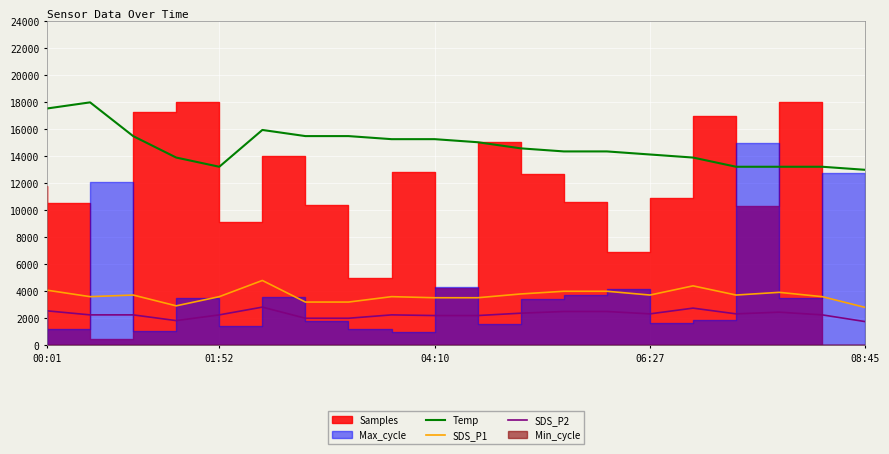

True or false: SDS_P1 has a value of 4080.0 at 00:01.

True